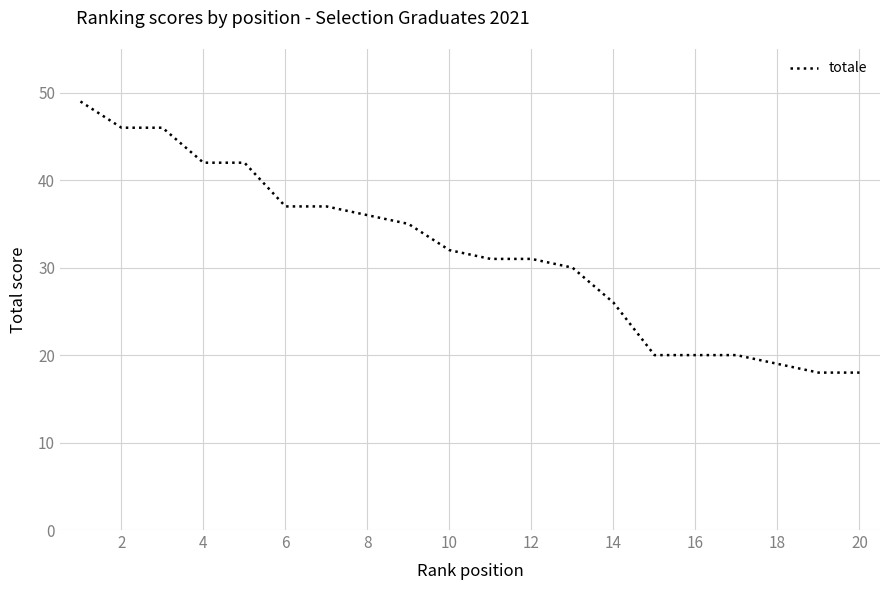

How many categories are shown in the chart?

20